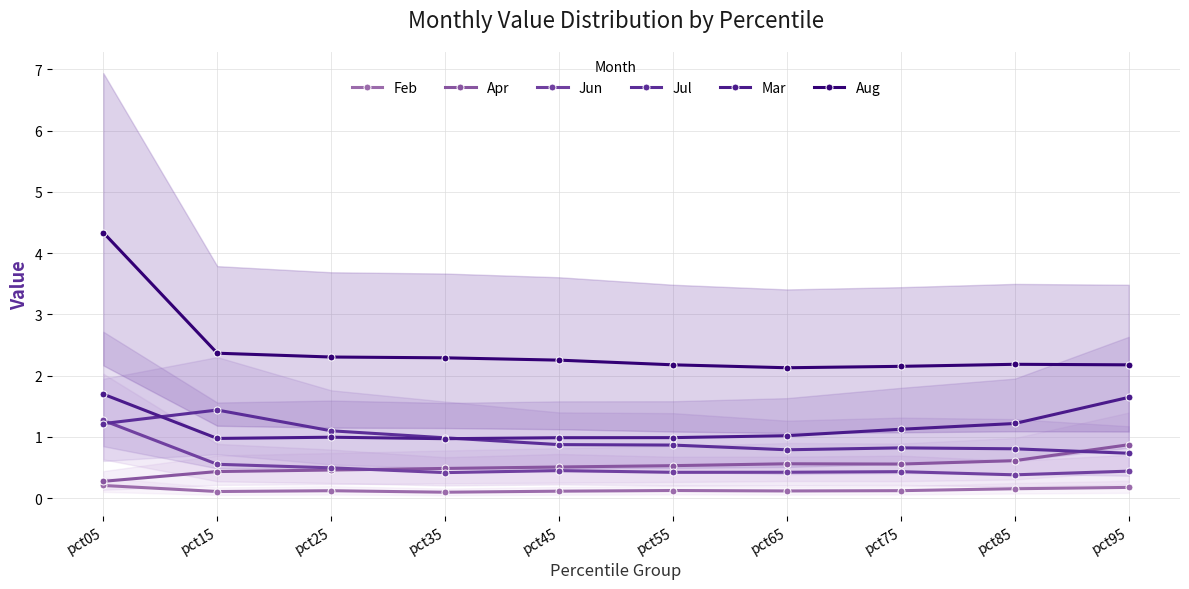

True or false: Mar and Apr intersect in this chart.

False